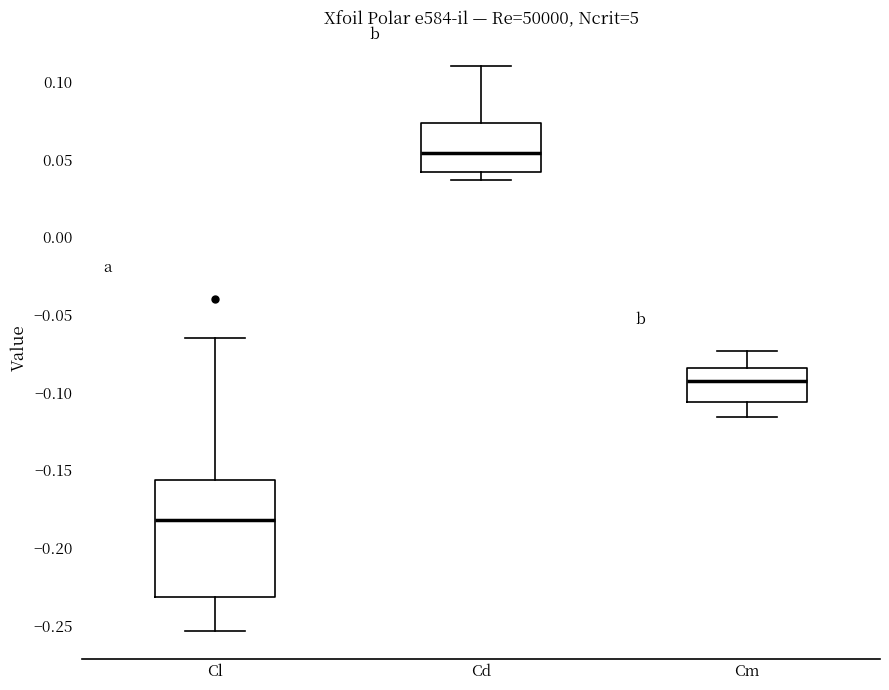

Comparing the boxes themselves (not the whiskers), which one is the tallest?

Cl